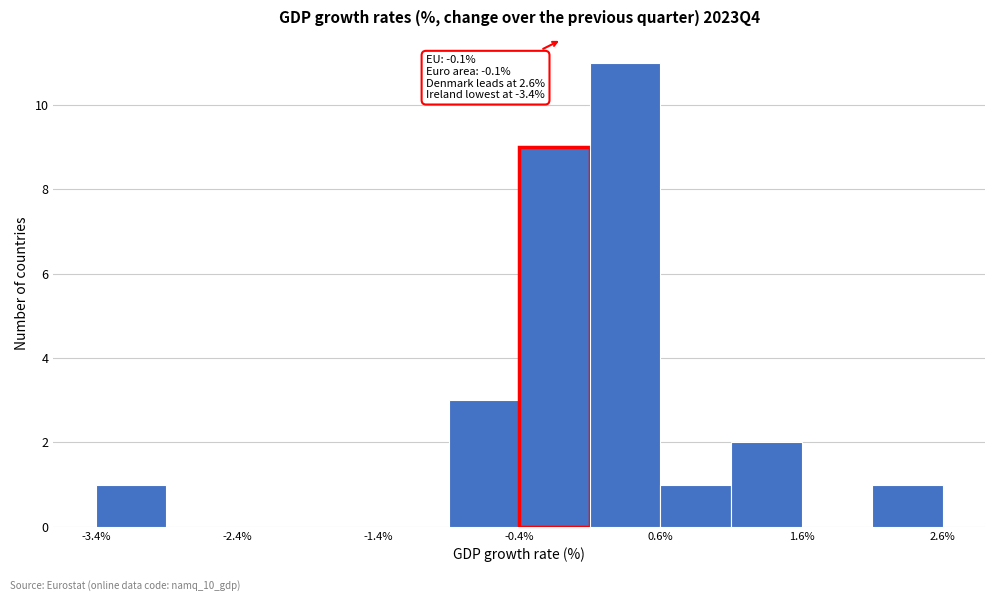

Over which range of the x-axis is the bar tallest?

0.1 to 0.6